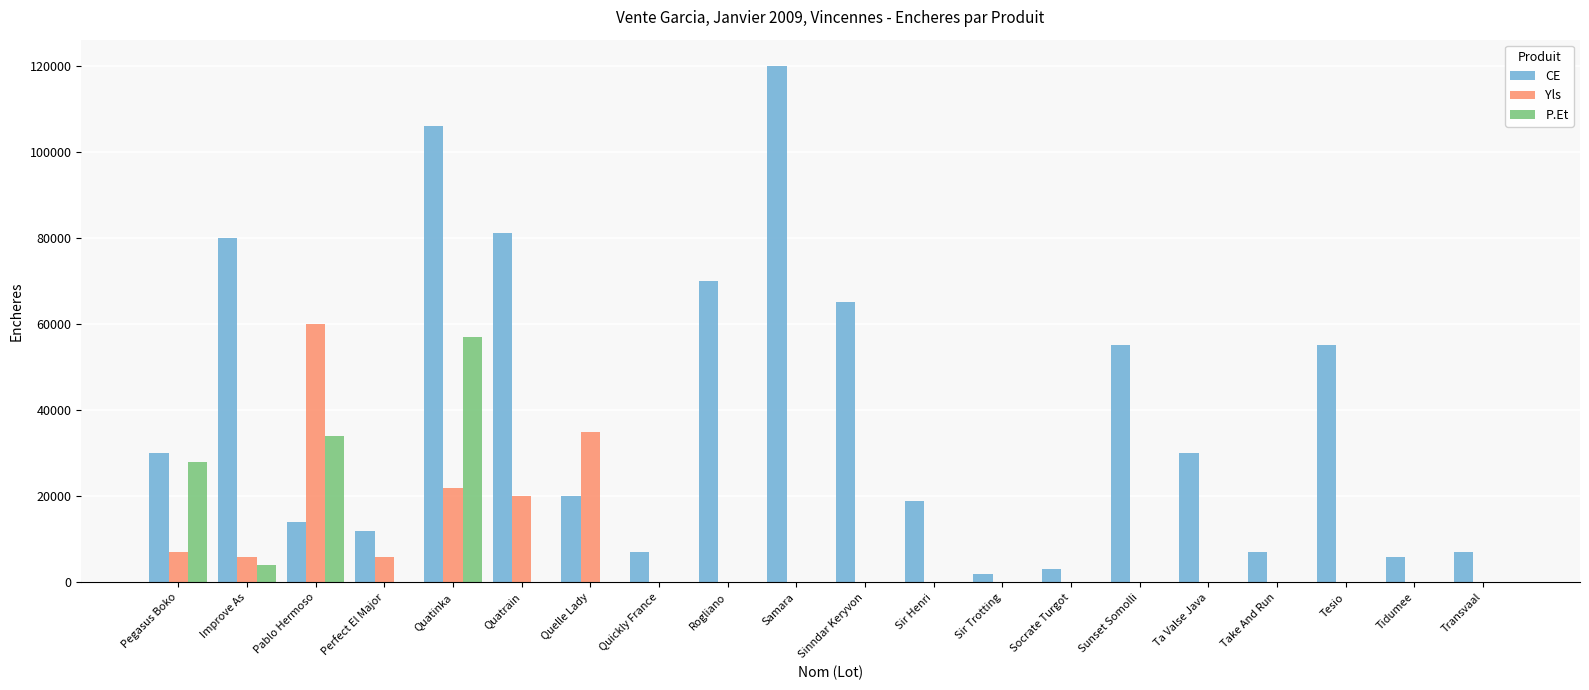

Between Quickly France and Sinndar Keryvon, which series saw the biggest shift?

CE